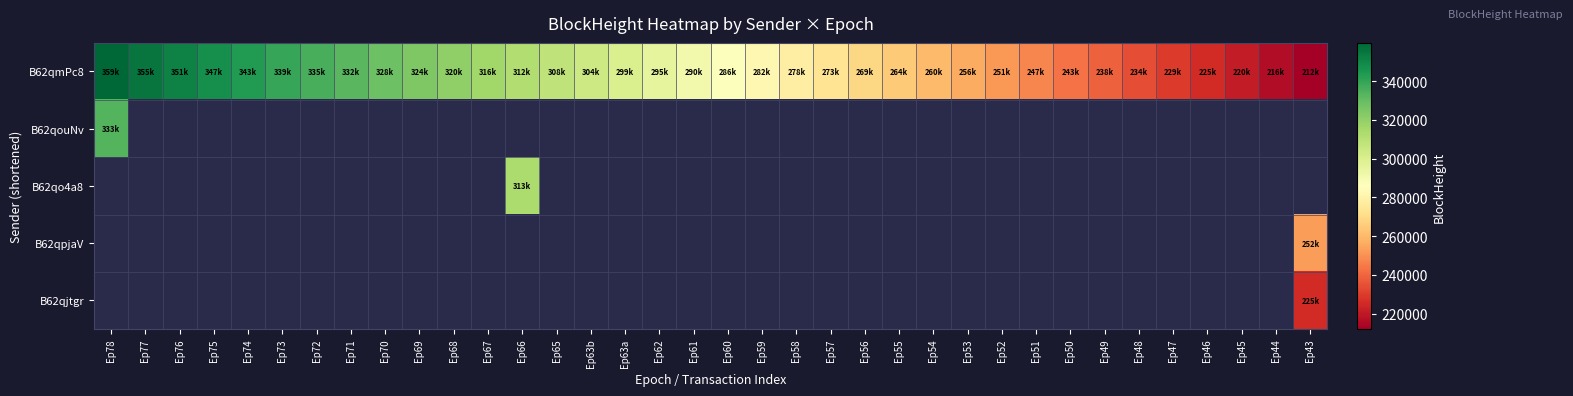

At how many categories does at least one series exceed 336246?

6